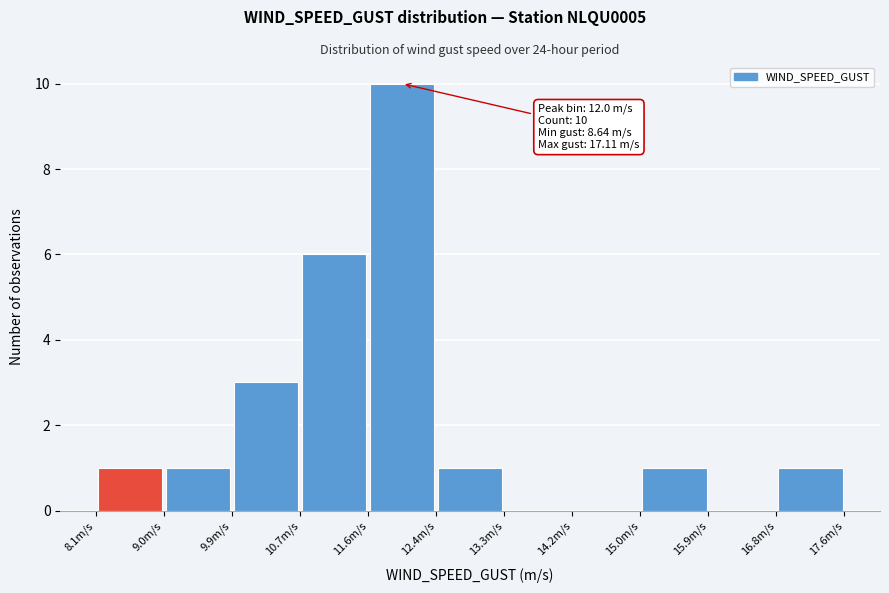

Which range on the x-axis has the tallest bar?

11.6 to 12.4